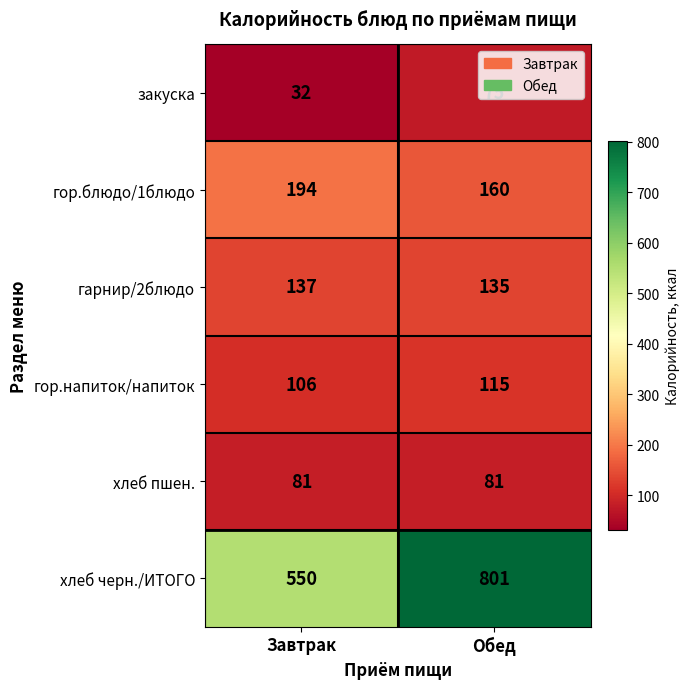

How many data points does each series have?

2